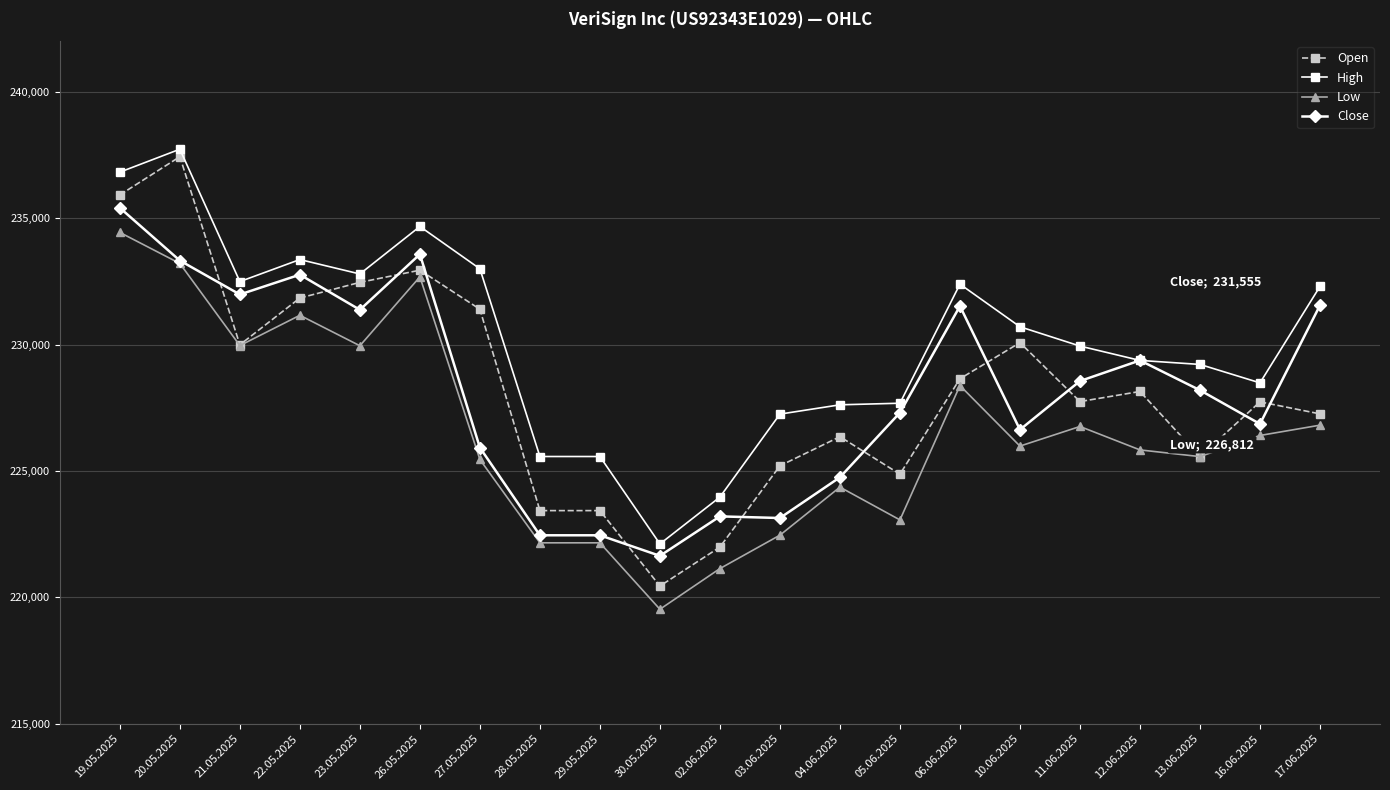

At which label does Low reach its minimum?

30.05.2025